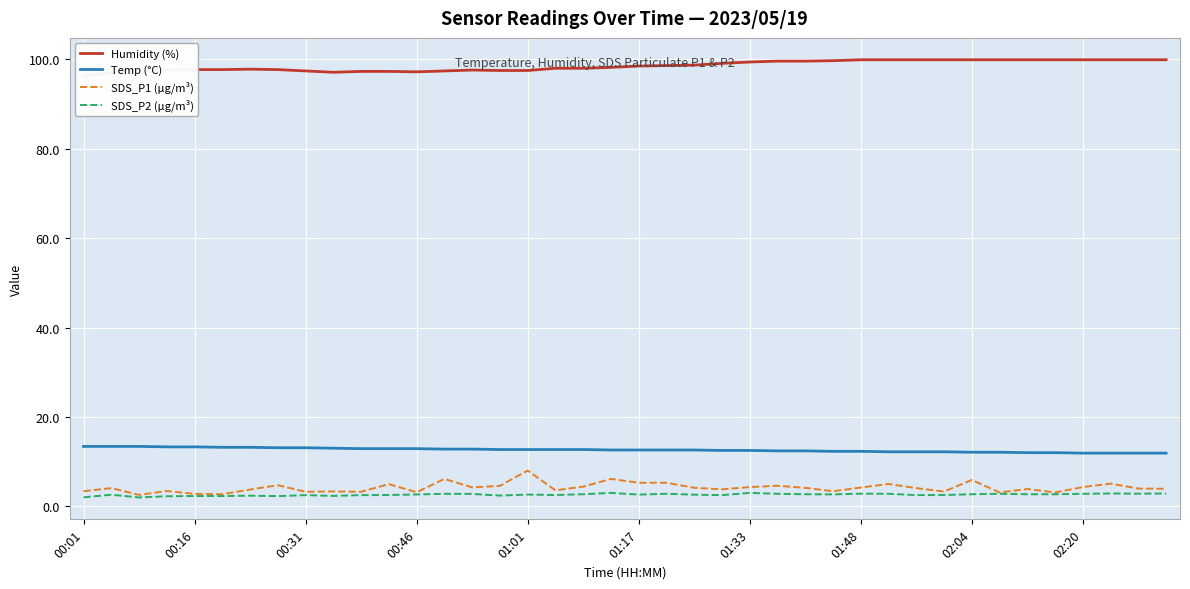

What is the lowest value of the Temp (°C) series?

11.9